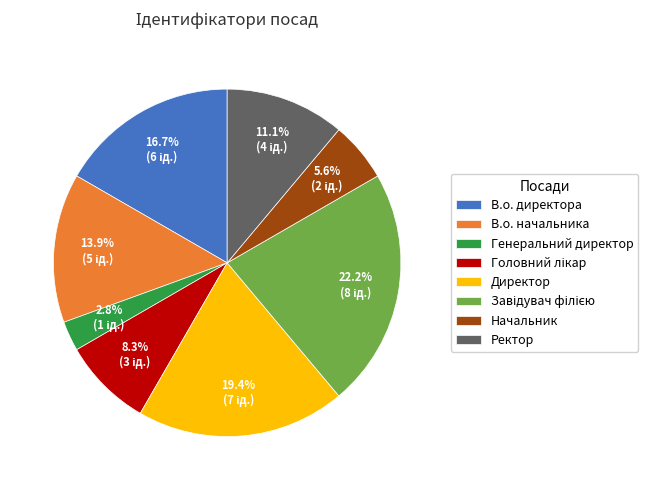

Which slice is the smallest?

Генеральний директор